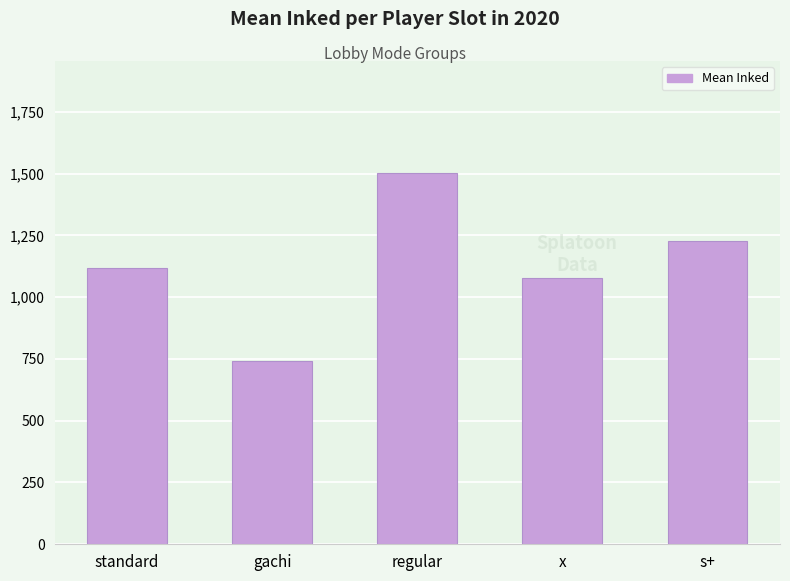

True or false: the data shows 440.1 at standard.

False